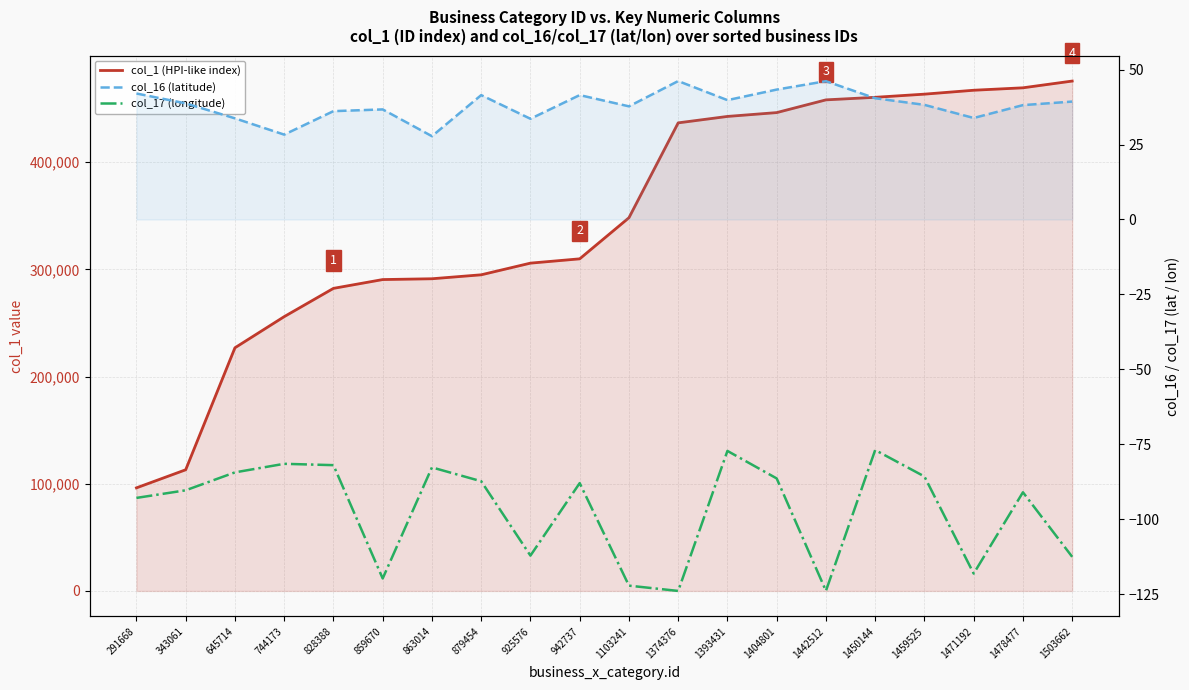

How many distinct data groups are displayed?

3